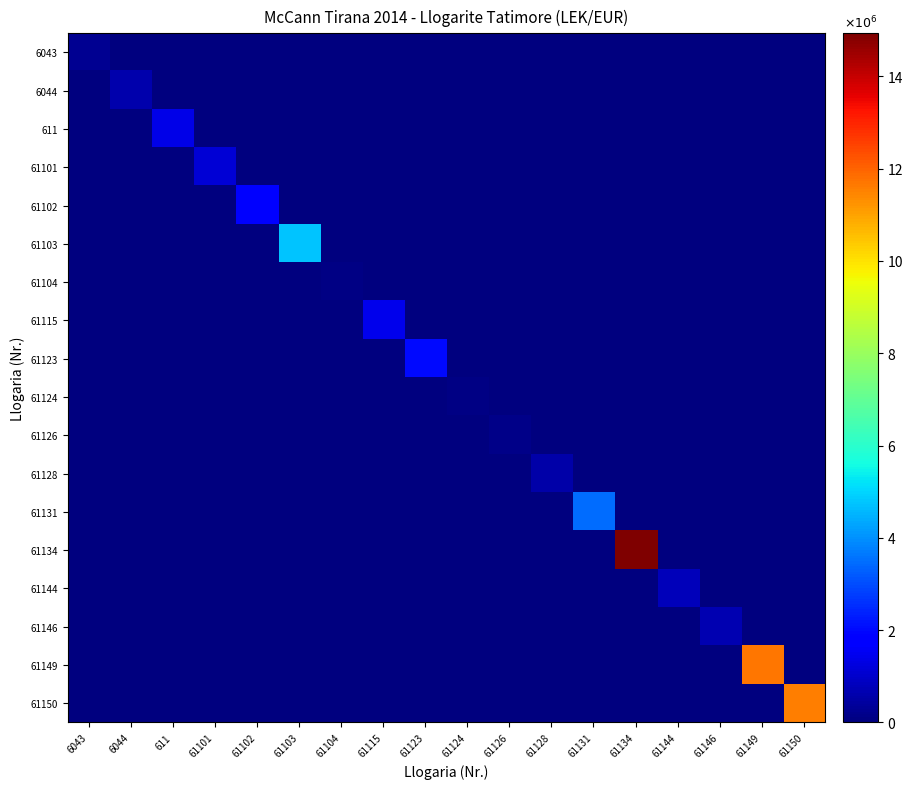

List the series in order of their peak value, lowest first.

61124, 61104, 61126, 6043, 61128, 6044, 61146, 61144, 61101, 611, 61115, 61102, 61123, 61131, 61103, 61150, 61149, 61134